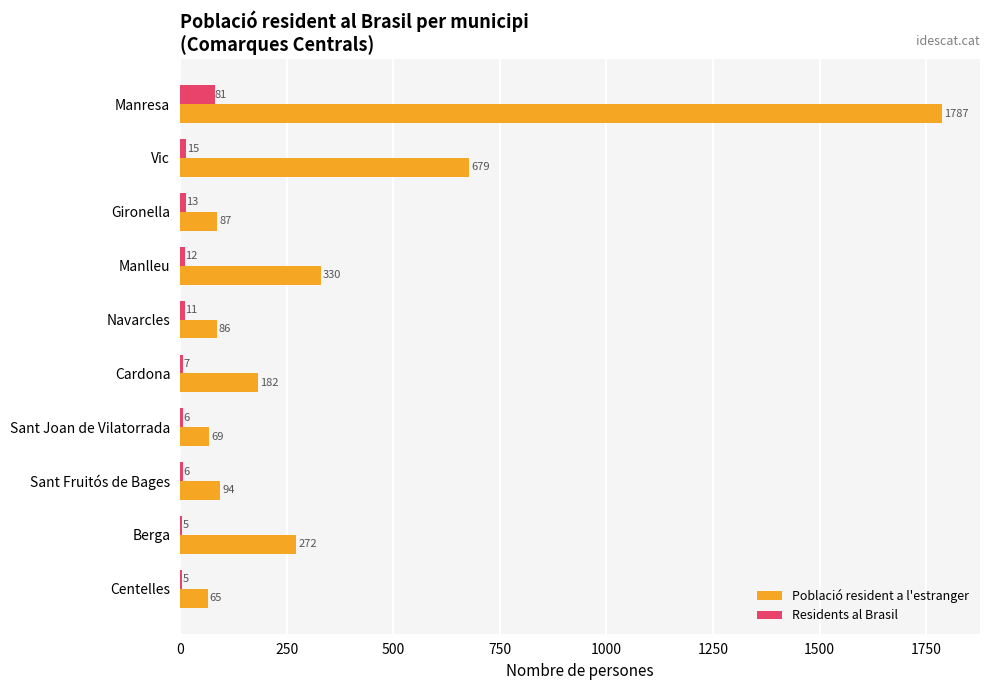

What is the total value across all series at Centelles?

70